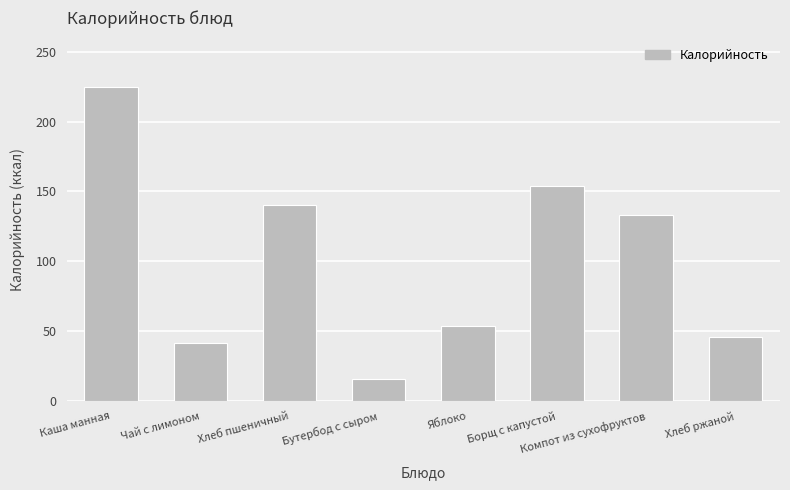

Does the chart contain any negative values?

No